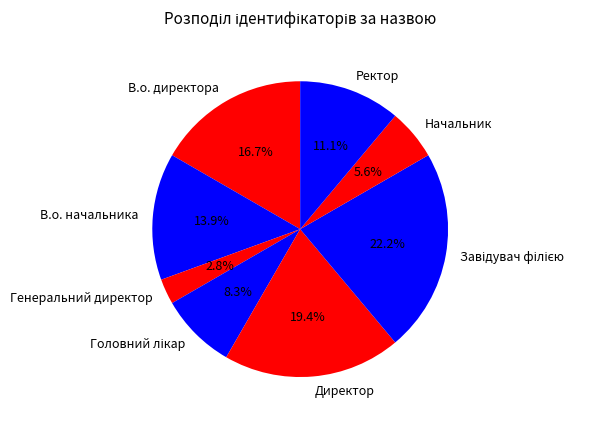

Combined, do В.о. начальника and Ректор account for over 50%?

No